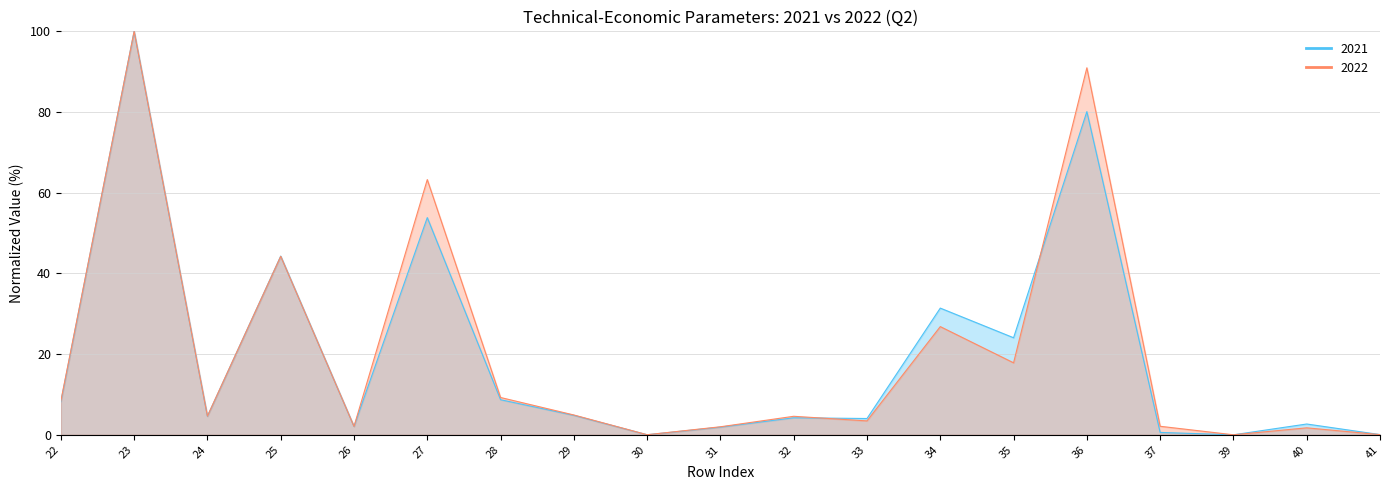

What is the sum of the 2021 values at 26 and 28?

10.8